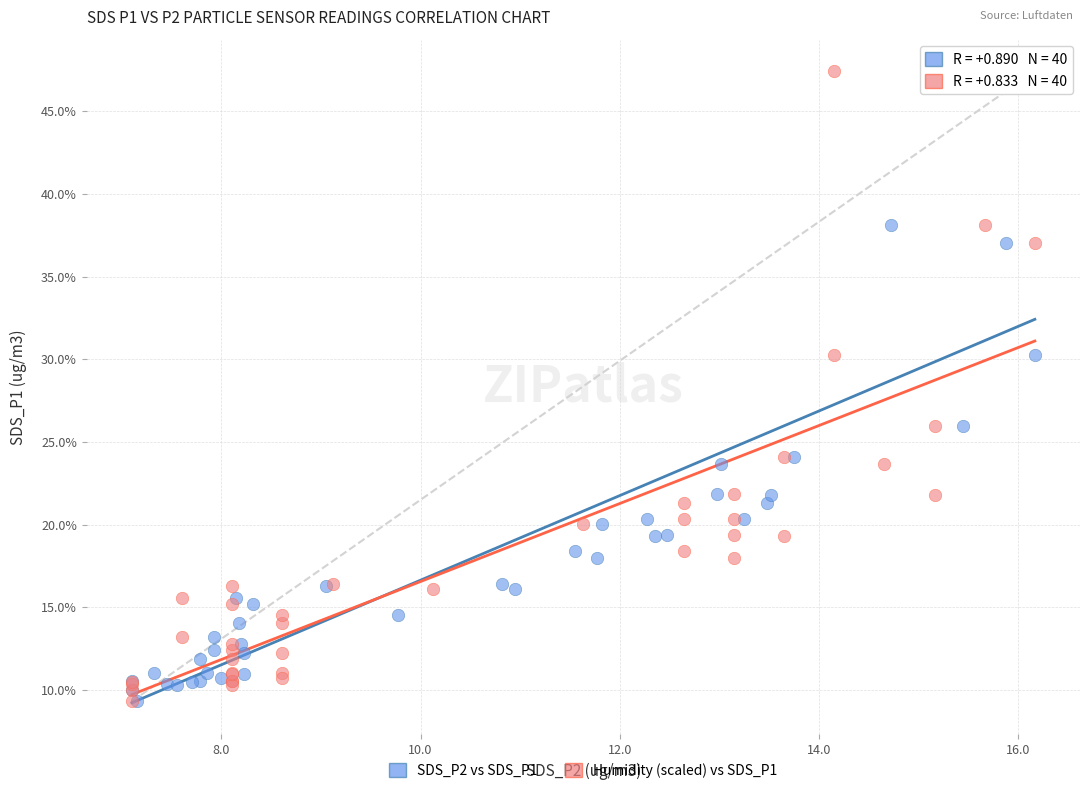

What are all the series names shown in the legend?

SDS_P2 vs SDS_P1, Humidity (scaled) vs SDS_P1